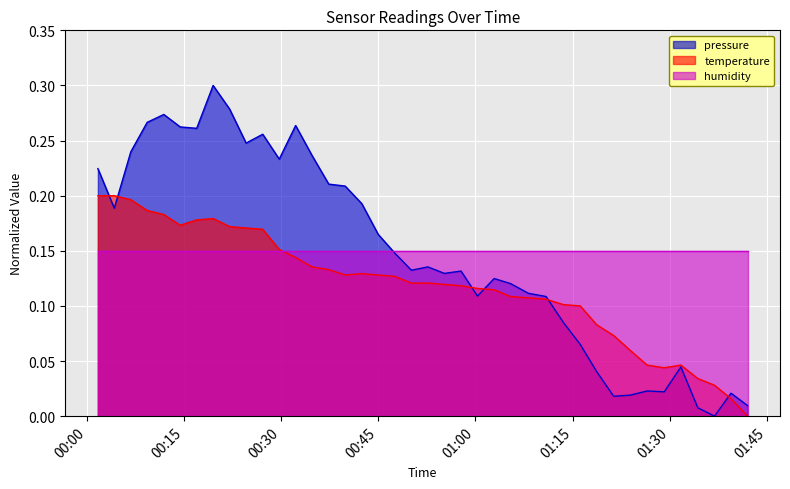

What is the approximate value of temperature at 2023-08-06T00:42:26?

0.1